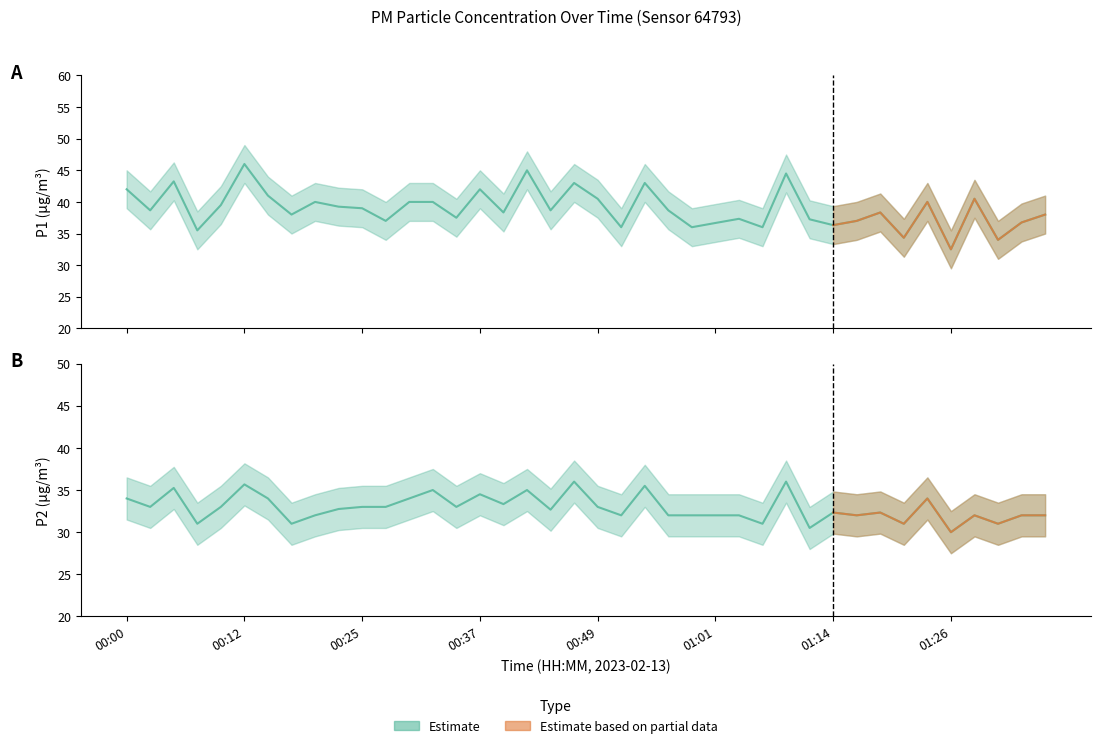

Does the chart display data point markers on the line(s)?

No